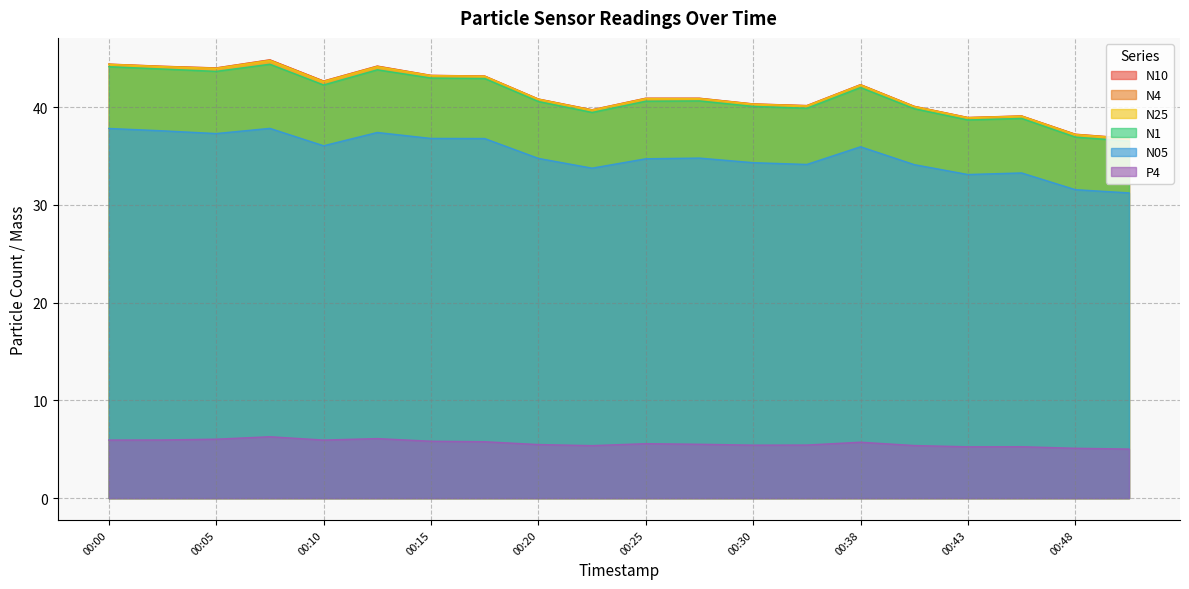

What are all the series names shown in the legend?

N10, N4, N25, N1, N05, P4